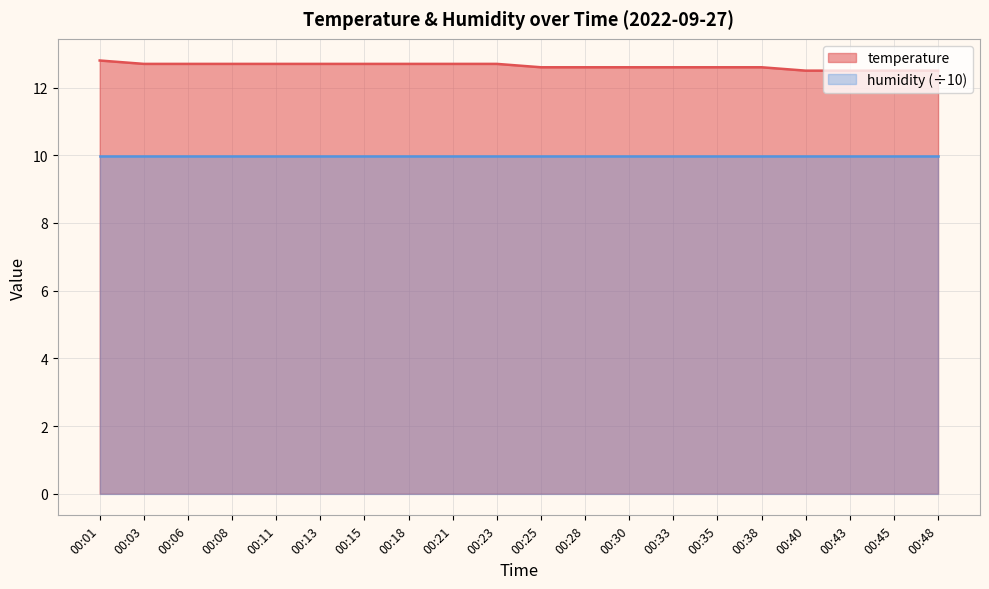

At which label is the value closest to 12?

00:40